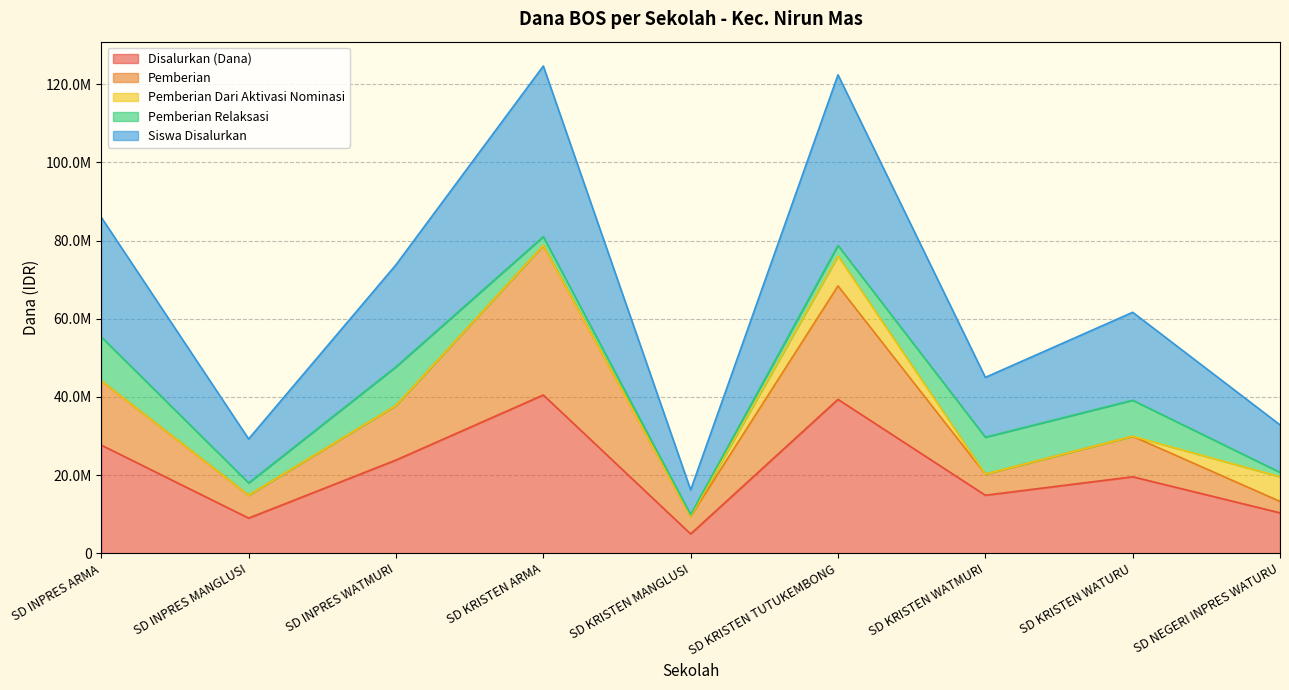

True or false: Pemberian and Disalurkan (Dana) intersect in this chart.

False